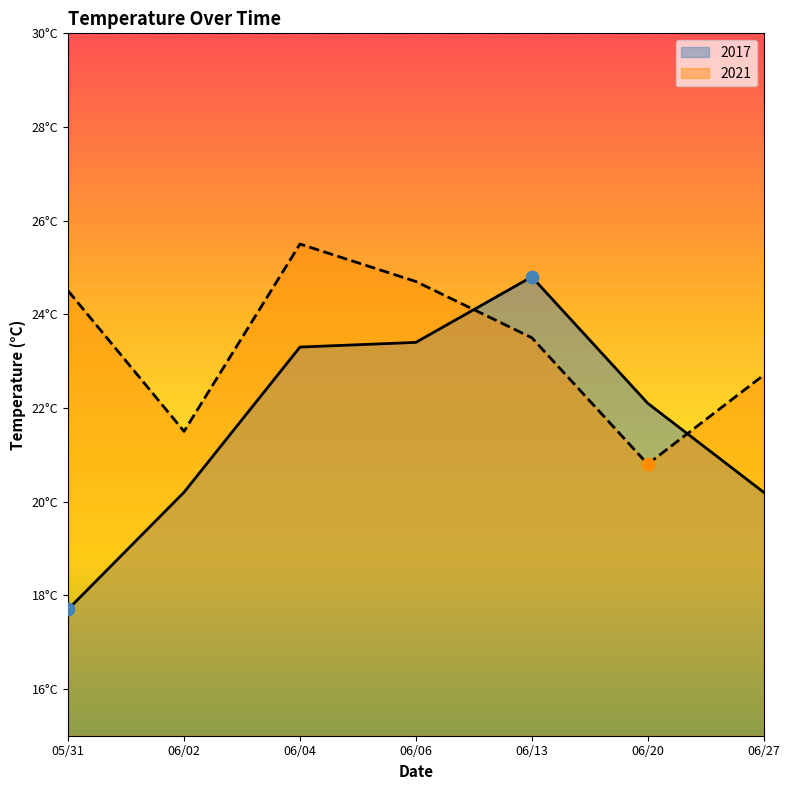

At how many categories does at least one series exceed 21?

7